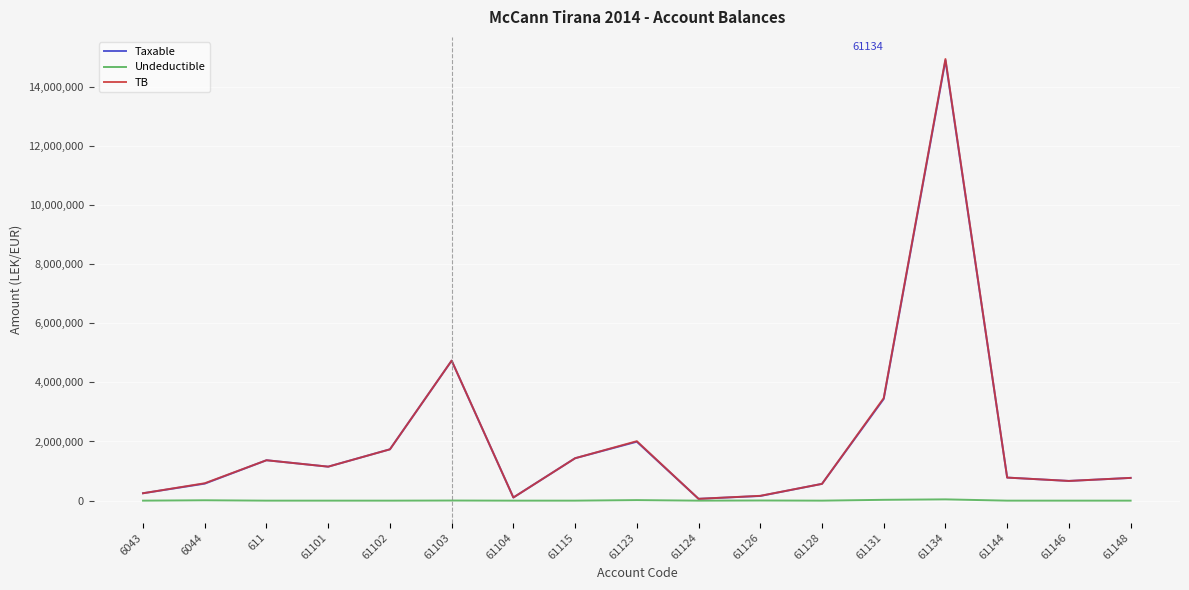

Is it true that Taxable equals 2312938.8 at 61115?

False